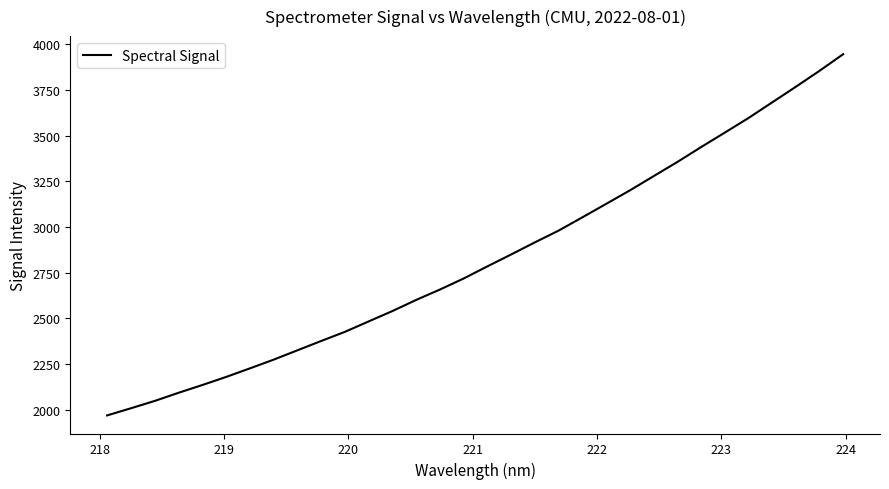

What is the smallest value displayed?

1968.4